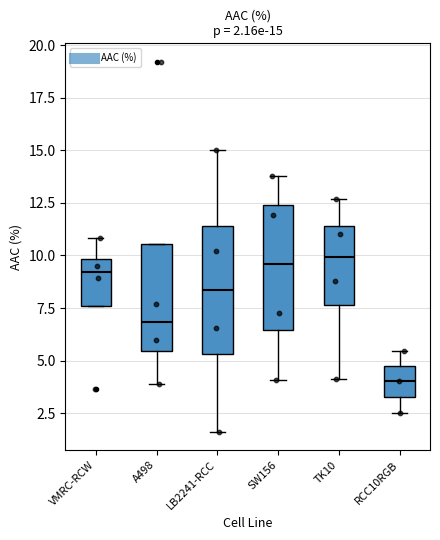

Which box's median line is the lowest?

RCC10RGB